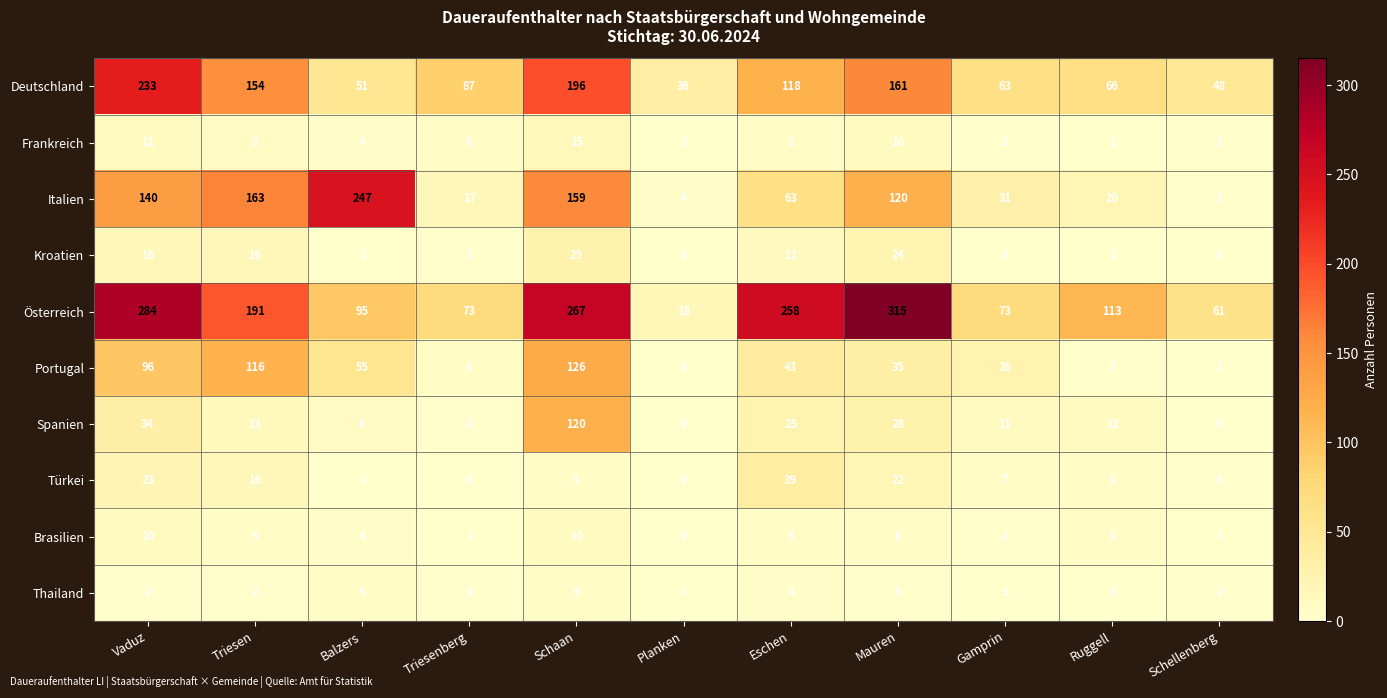

What is the sum of the Kroatien values at Triesenberg and Gamprin?

3